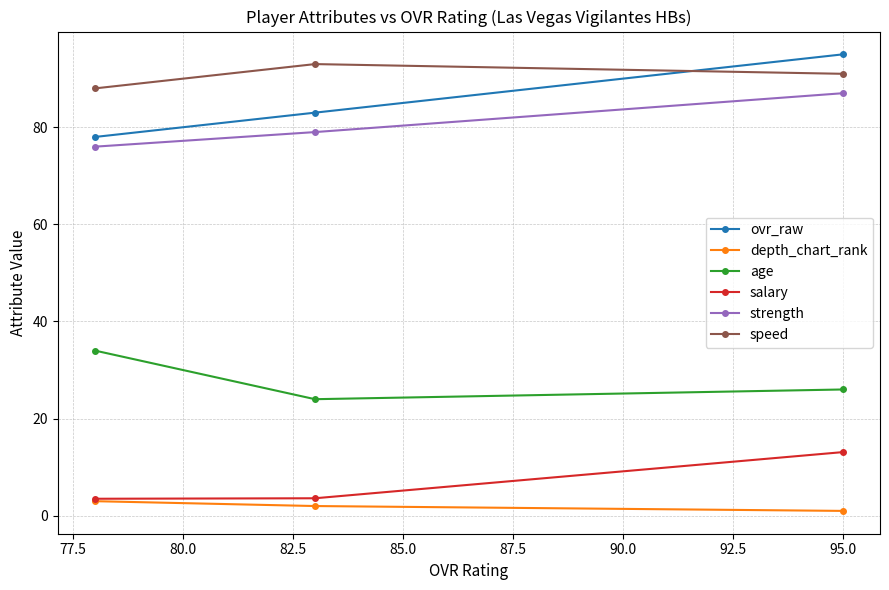

How many lines are shown in the chart?

6